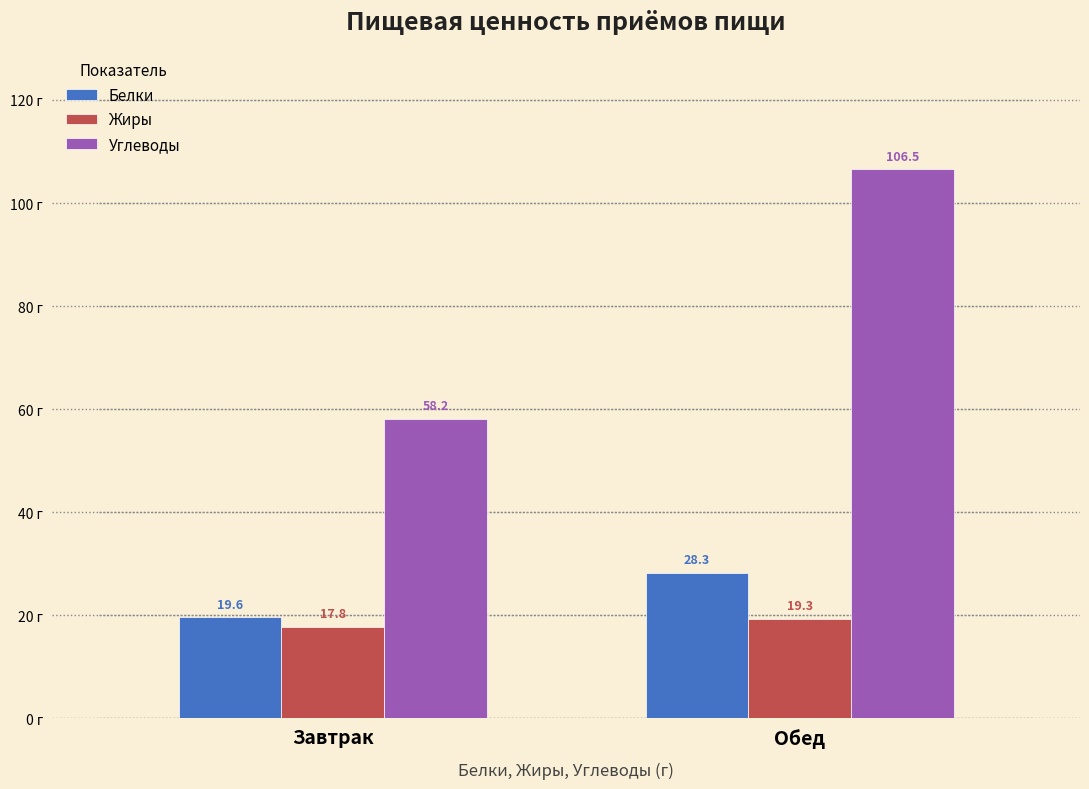

Read the Жиры value at Обед.

19.3